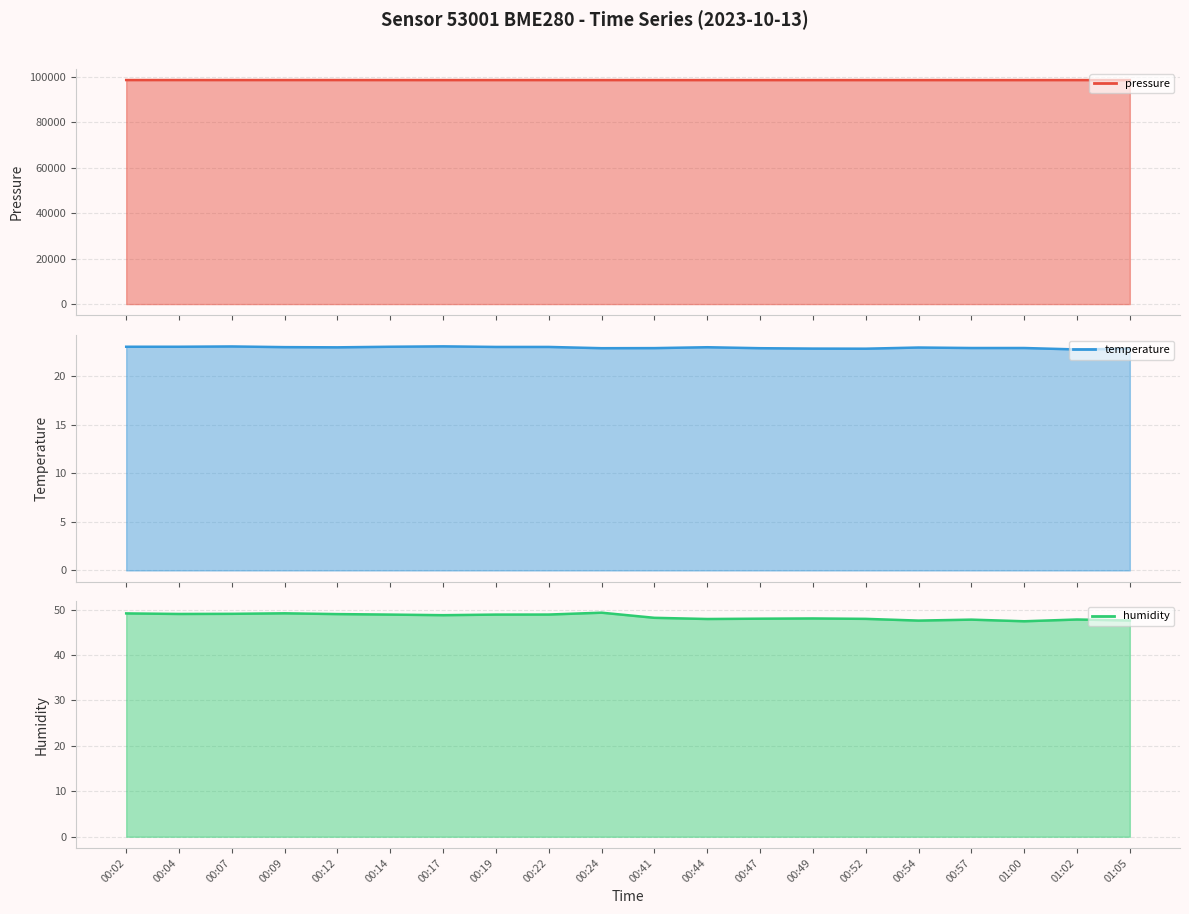

Which series has the largest range (max minus min)?

pressure